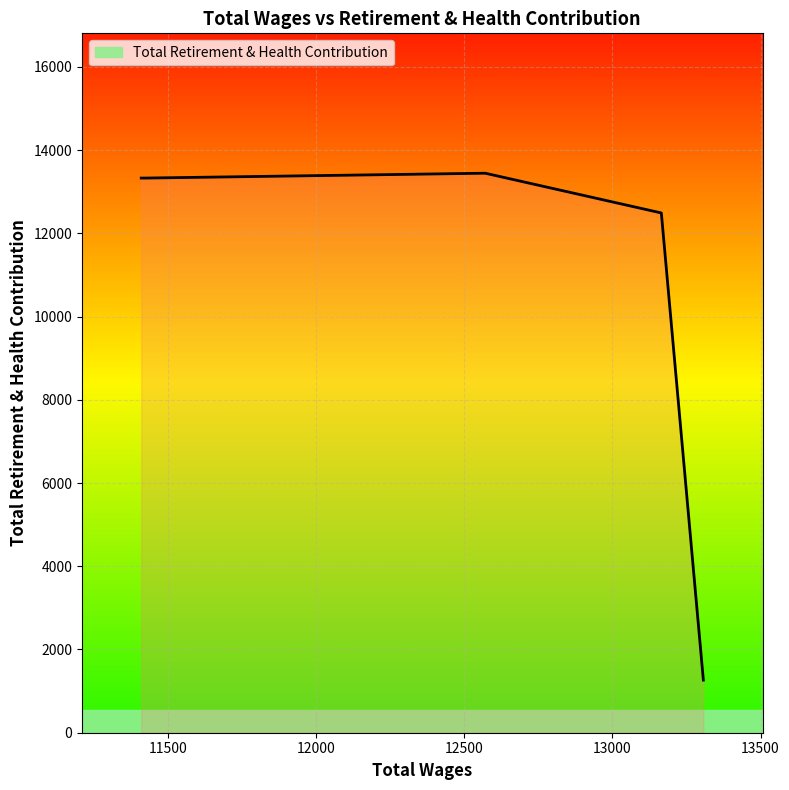

What is the greatest value displayed?

13444